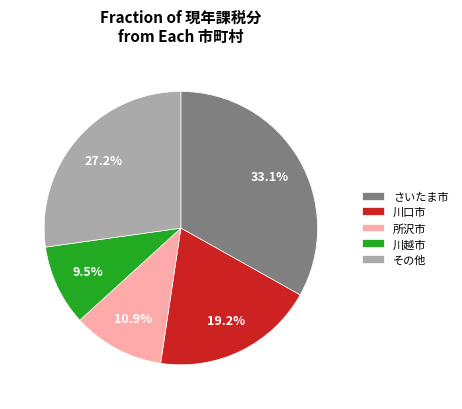

Is there a majority slice in this chart?

No